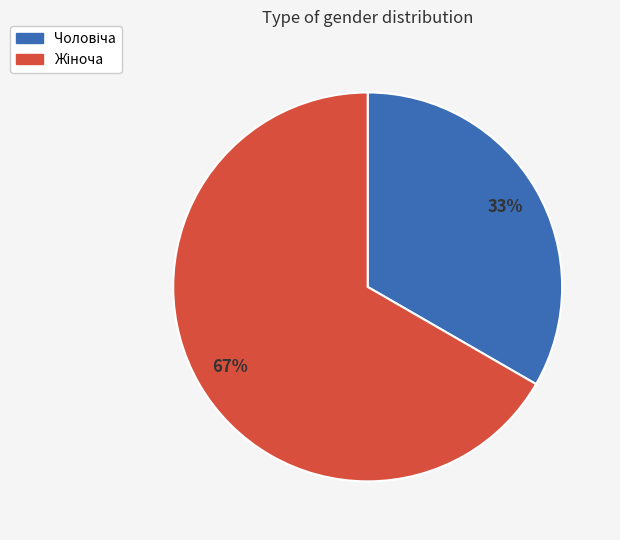

To the nearest percent, what is the average slice percentage?

50%